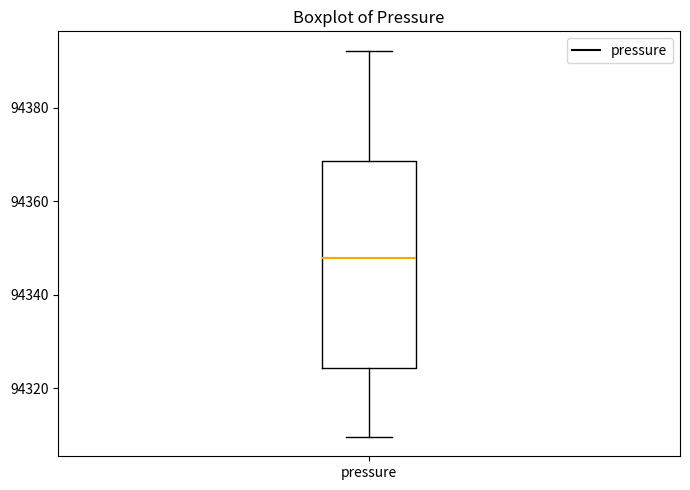

Transcribe this box plot: give where the median line is, the range the box spans, and where the two whiskers end, as read against the y-axis. The values are not printed on the chart, so give them approximately, as read against the axis.

median 94348, box 94324 to 94368, whiskers 94310 to 94392